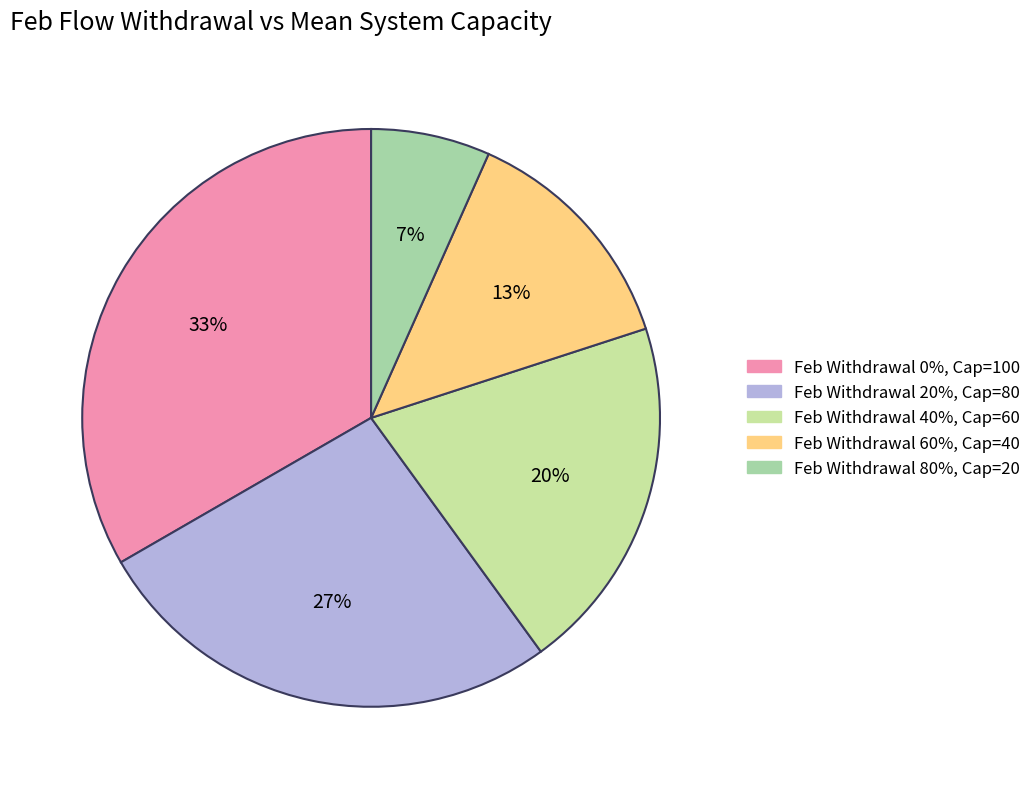

Does any single category account for the majority?

No